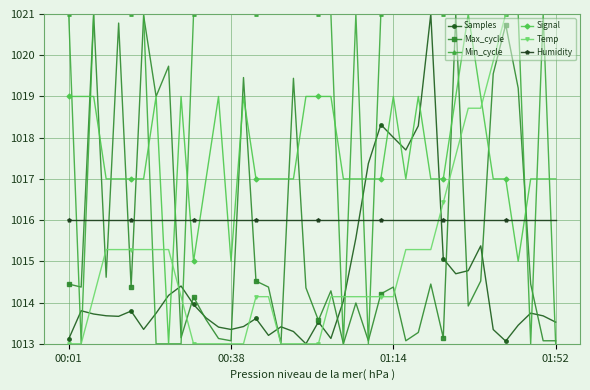

What is the value of the Temp point at the 24th from the left?

1014.1